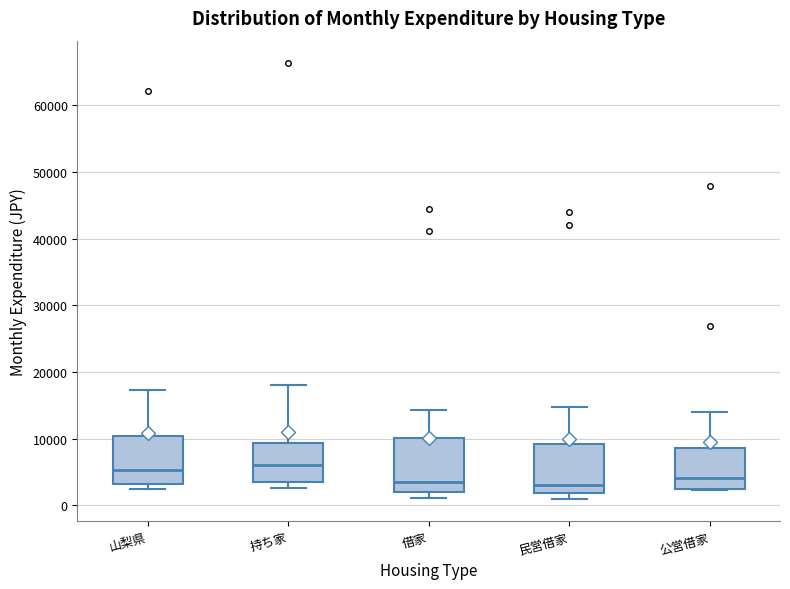

Reading left to right, transcribe this box plot: for each box, give where its median line is, the range the box spans, and where its two whiskers end, as read against the y-axis. The values are not printed on the chart, so give them approximately, as read against the axis.

山梨県: median 5000, box 3000 to 10000, whiskers 2000 to 17000
持ち家: median 6000, box 3000 to 9000, whiskers 3000 (just below the box's lower edge) to 18000
借家: median 3000, box 2000 to 10000, whiskers 1000 to 14000
民営借家: median 3000, box 2000 to 9000, whiskers 1000 to 15000
公営借家: median 4000, box 2000 to 9000, whiskers 2000 to 14000